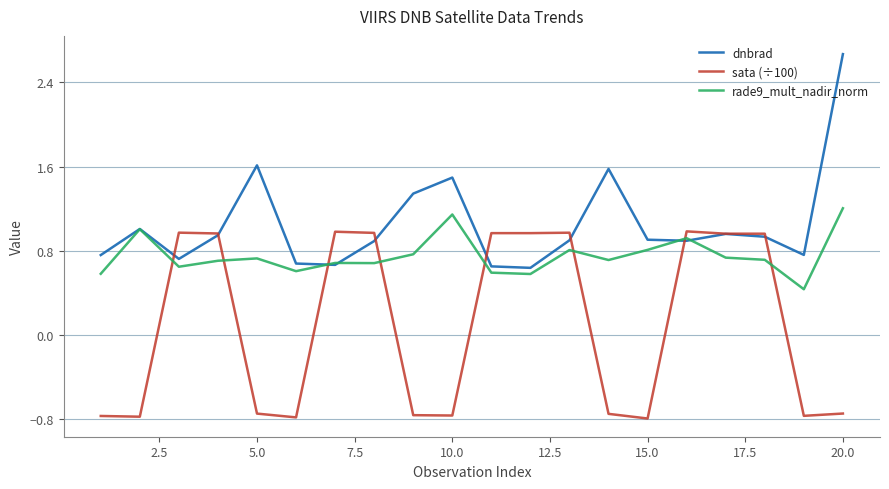

Which series has the largest total across all categories?

dnbrad